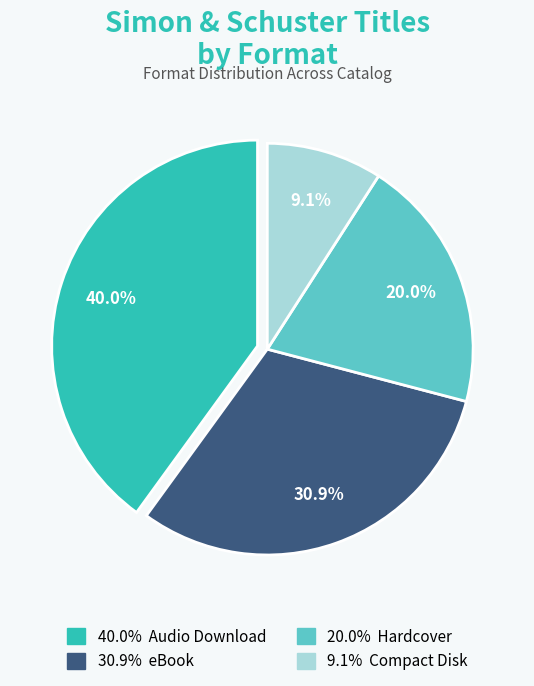

How many segments does this pie chart have?

4